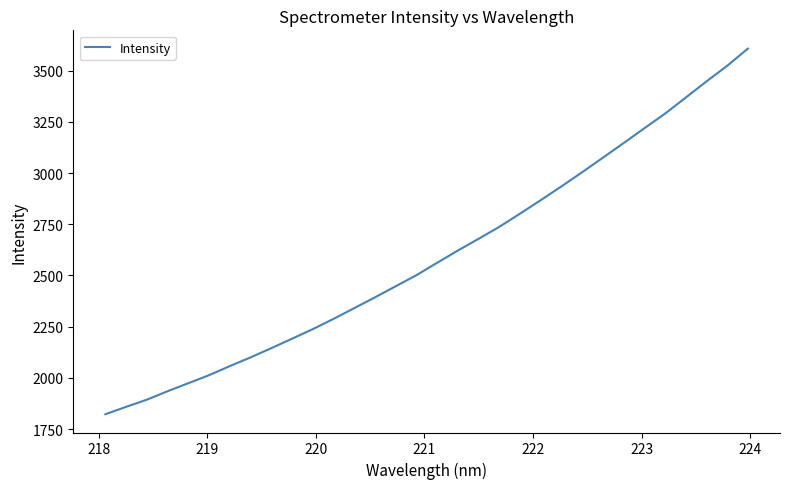

What is the maximum value shown in the chart?

3607.6